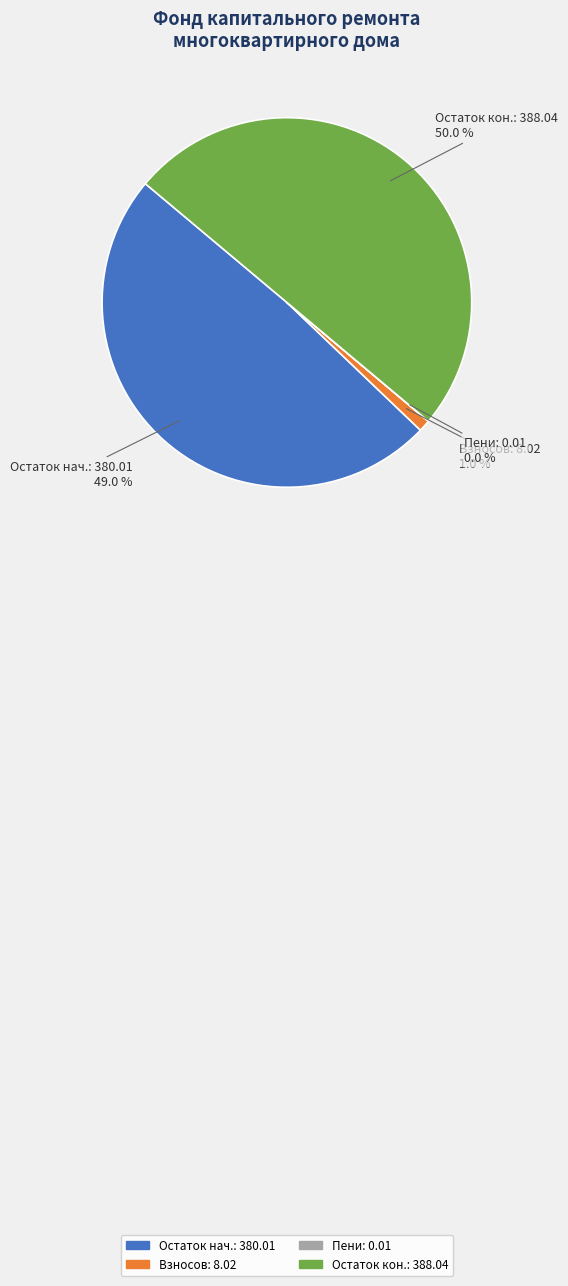

Between Остаток нач.: 380.01 and Остаток кон.: 388.04, which is larger?

Остаток кон.: 388.04